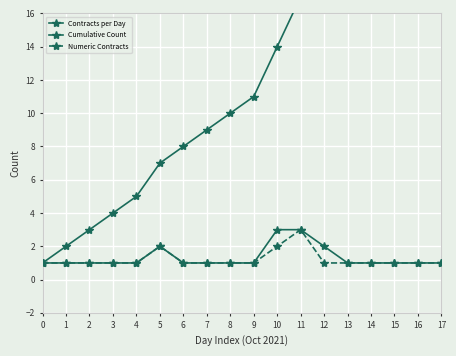

Reading left to right, list all the values displayed in this chart.

Contracts per Day: 1	1	1	1	1	2	1	1	1	1	3	3	2	1	1	1	1	1
Cumulative Count: 1	2	3	4	5	7	8	9	10	11	14	17	19	20	21	22	23	24
Numeric Contracts: 1	1	1	1	1	2	1	1	1	1	2	3	1	1	1	1	1	1